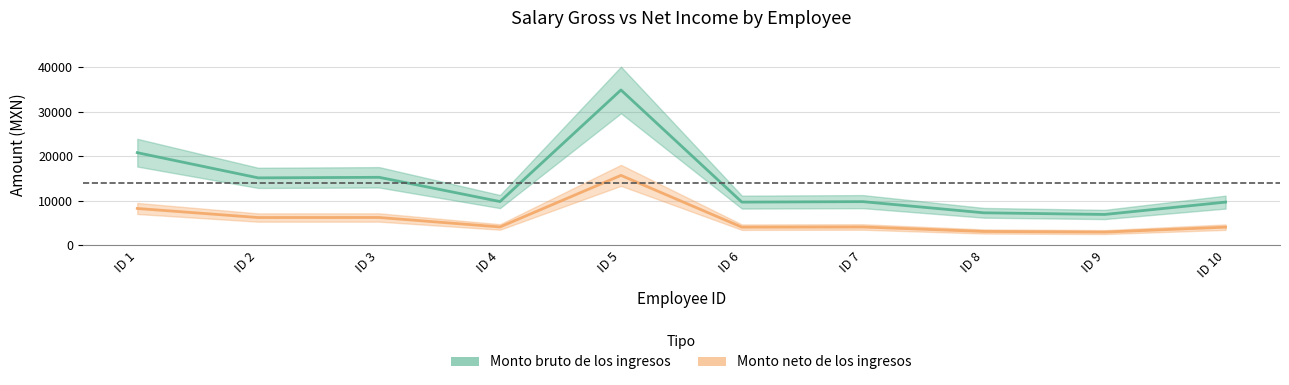

How many series are shown in this chart?

2